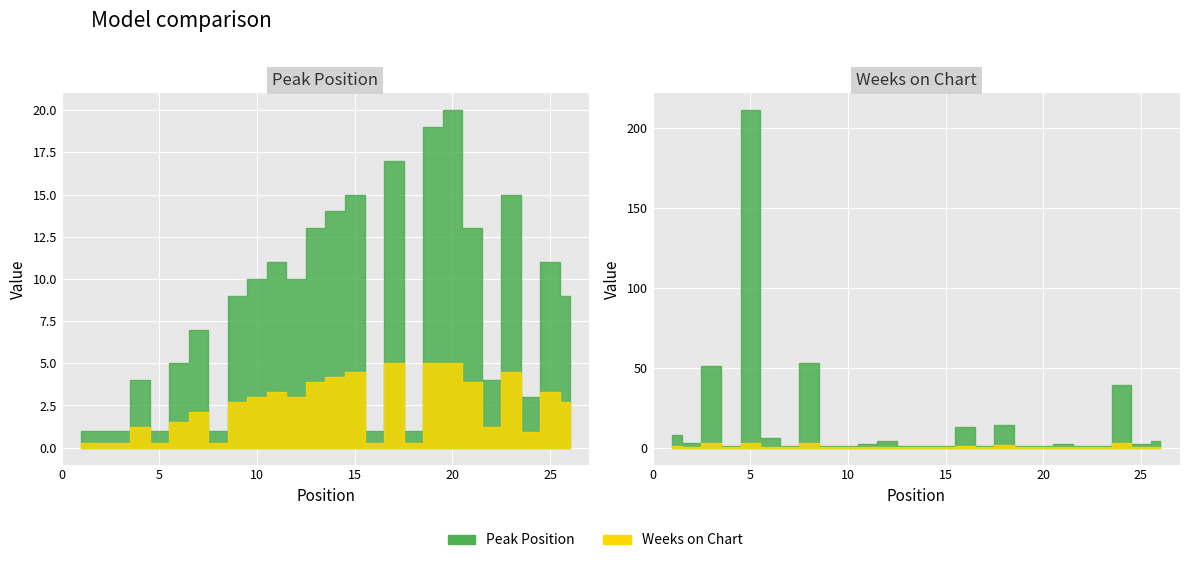

The value of Peak Position at 15 is 15. True or false?

True